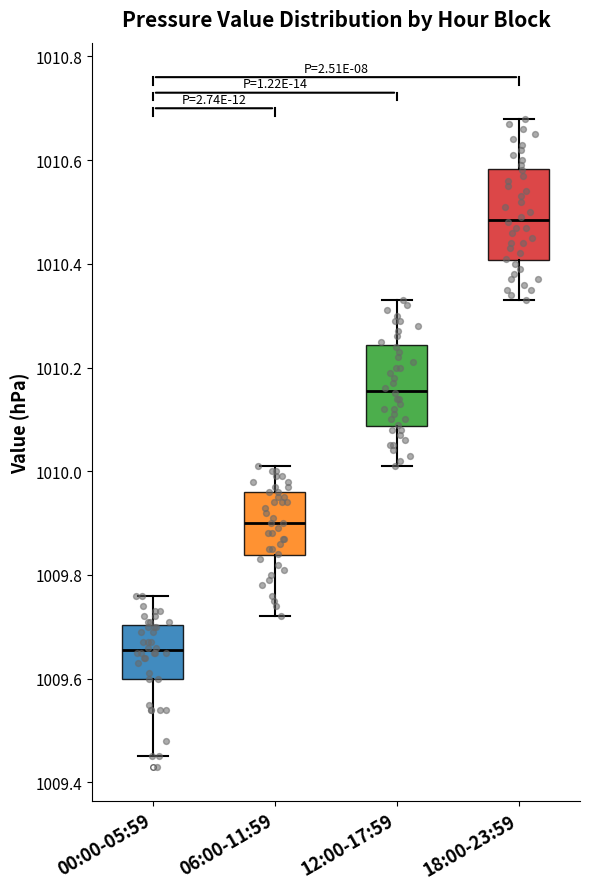

Where does the median line of the box for 06:00-11:59 sit on the y-axis? The values are not printed on the chart, so give them approximately, as read against the axis.

1009.90